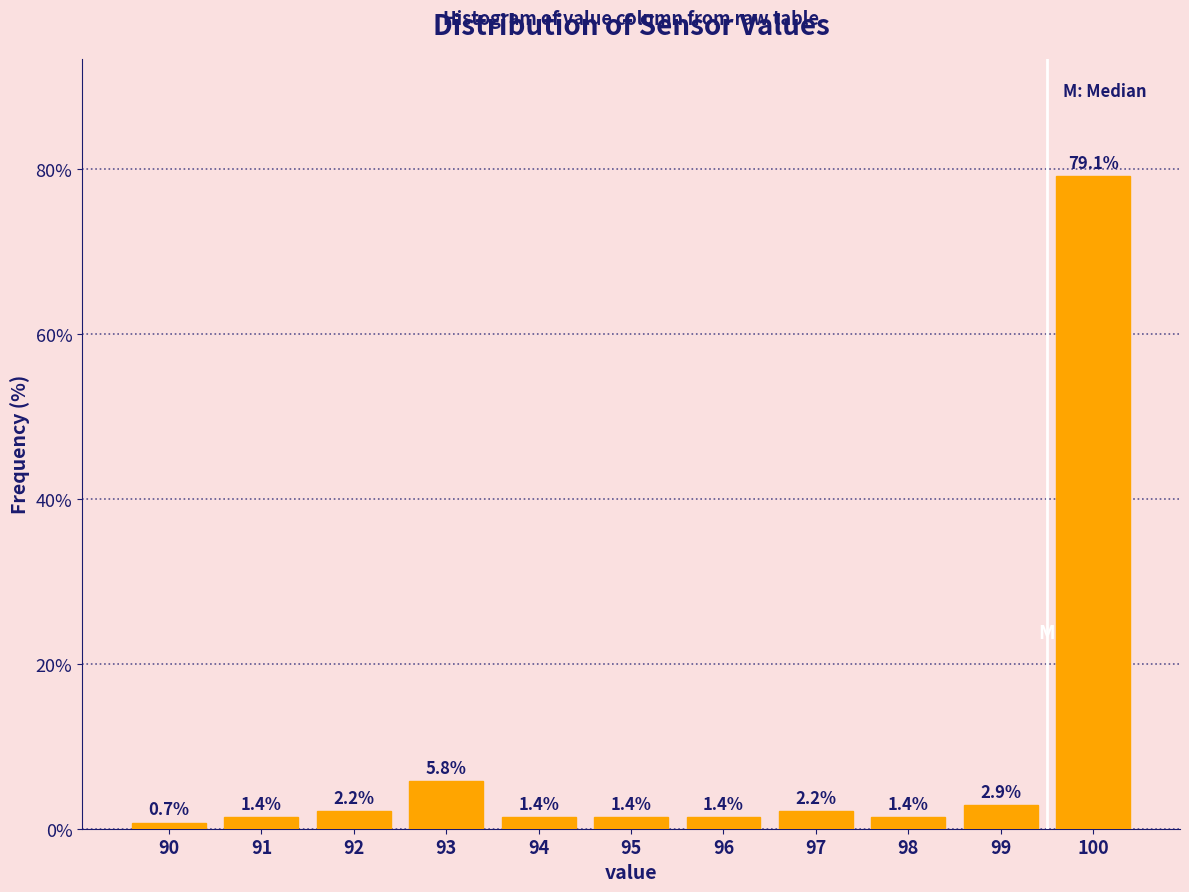

Reading left to right, what are all the values shown in this chart?

0.7	1.4	2.2	5.8	1.4	1.4	1.4	2.2	1.4	2.9	79.1